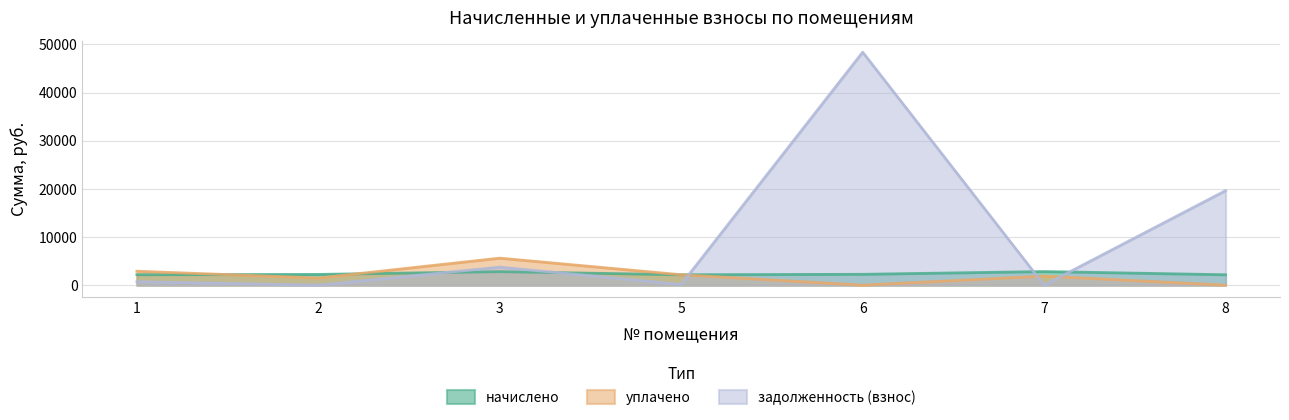

Read the уплачено value at 7.

1884.3